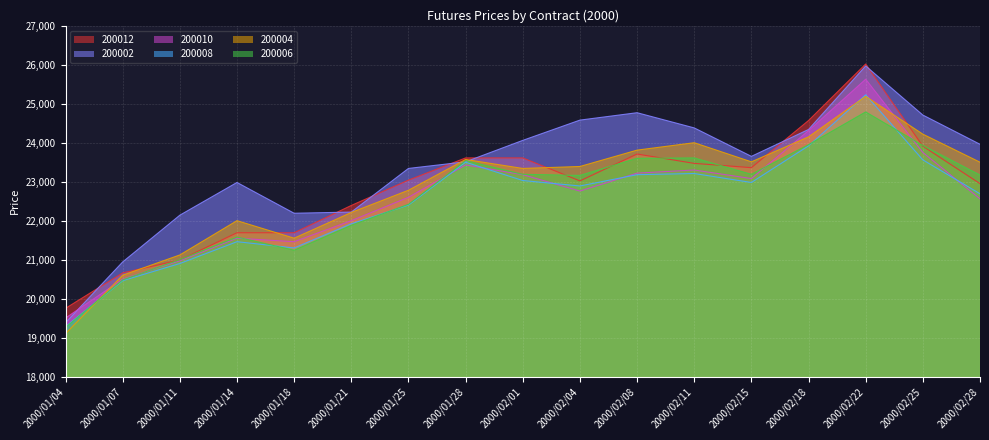

Which series has the largest total across all categories?

200002